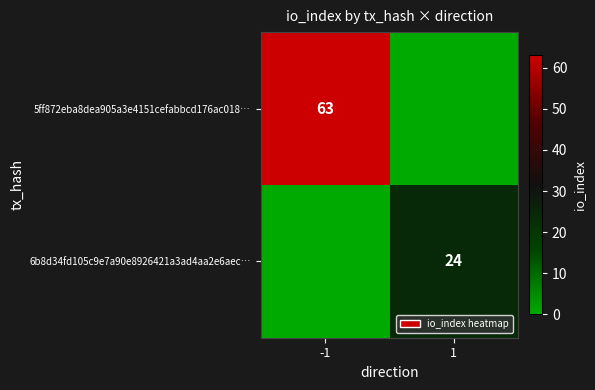

At which category is the sum across all series the highest?

-1